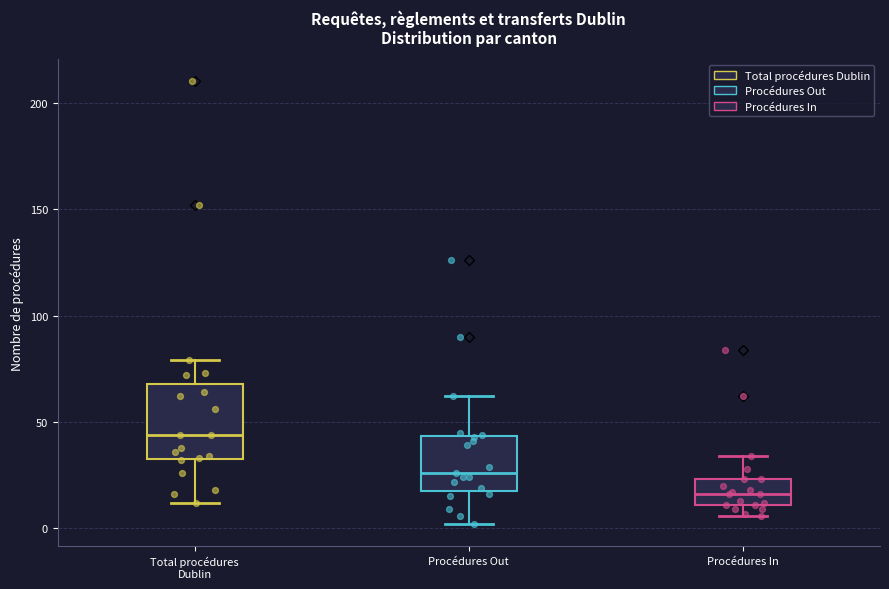

Which box is the tallest, from its lower edge to its upper edge?

Total procédures Dublin